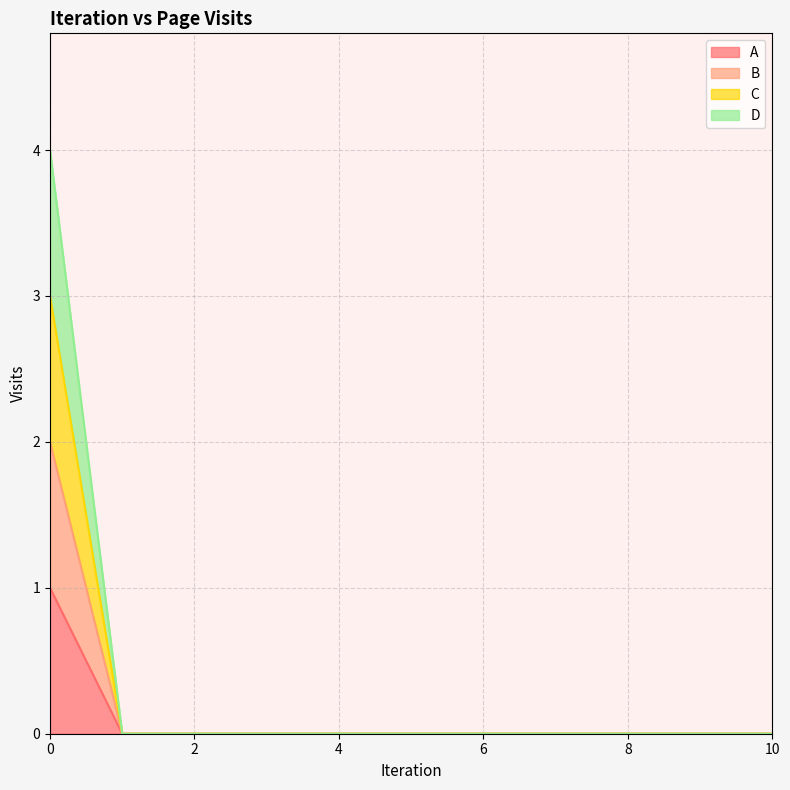

True or false: D and B intersect in this chart.

False